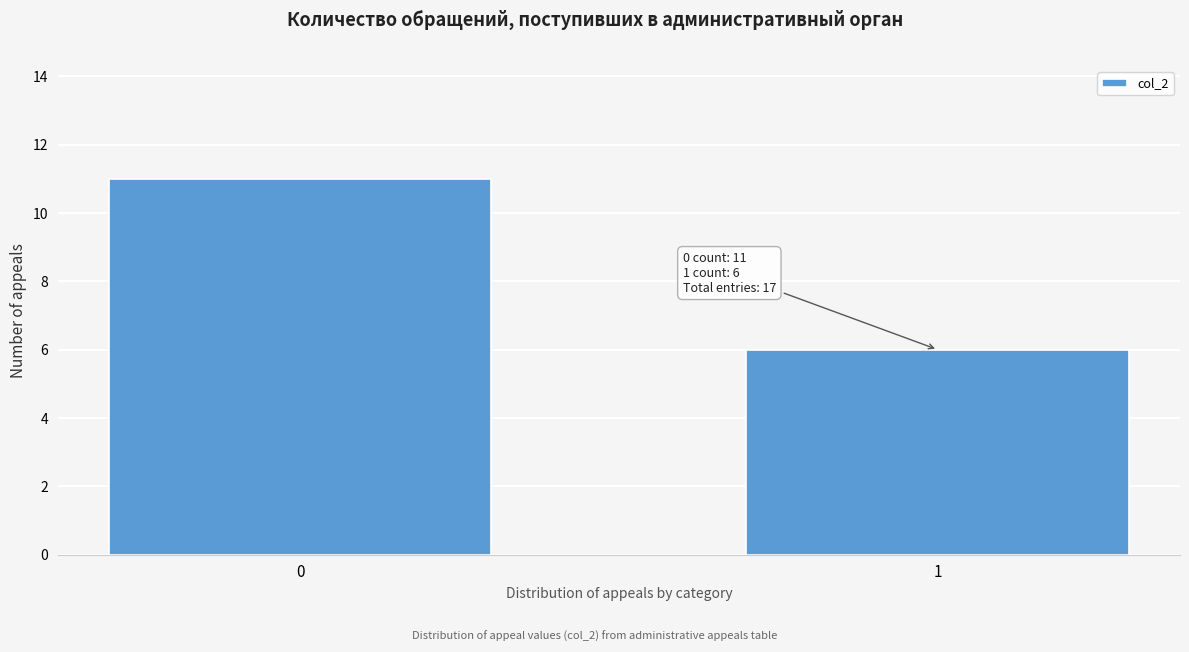

Reading right to left, list all the values displayed in this chart.

6	11